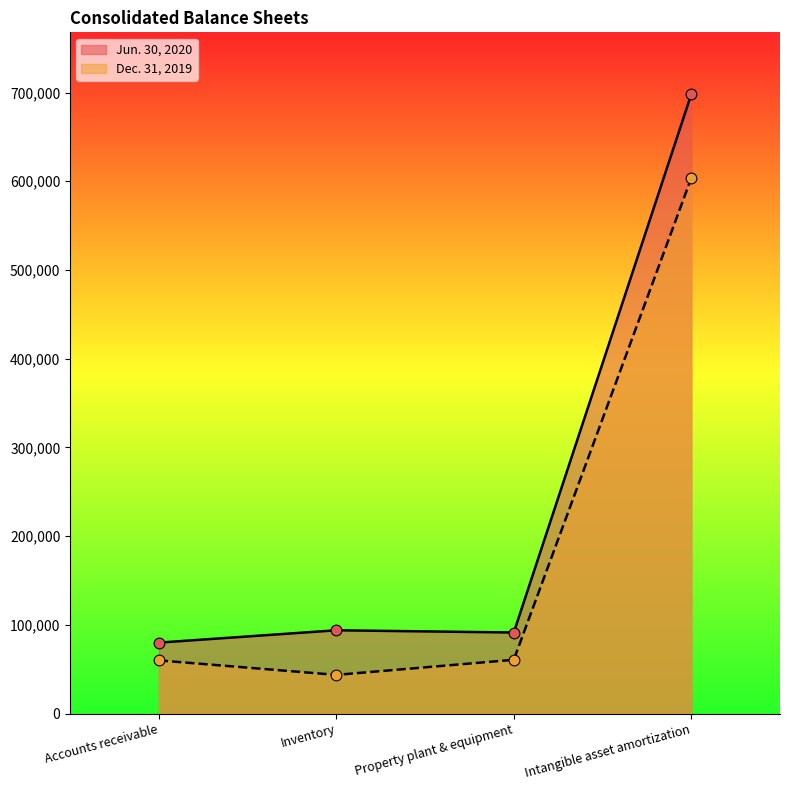

What are all the series names shown in the legend?

Jun. 30, 2020, Dec. 31, 2019